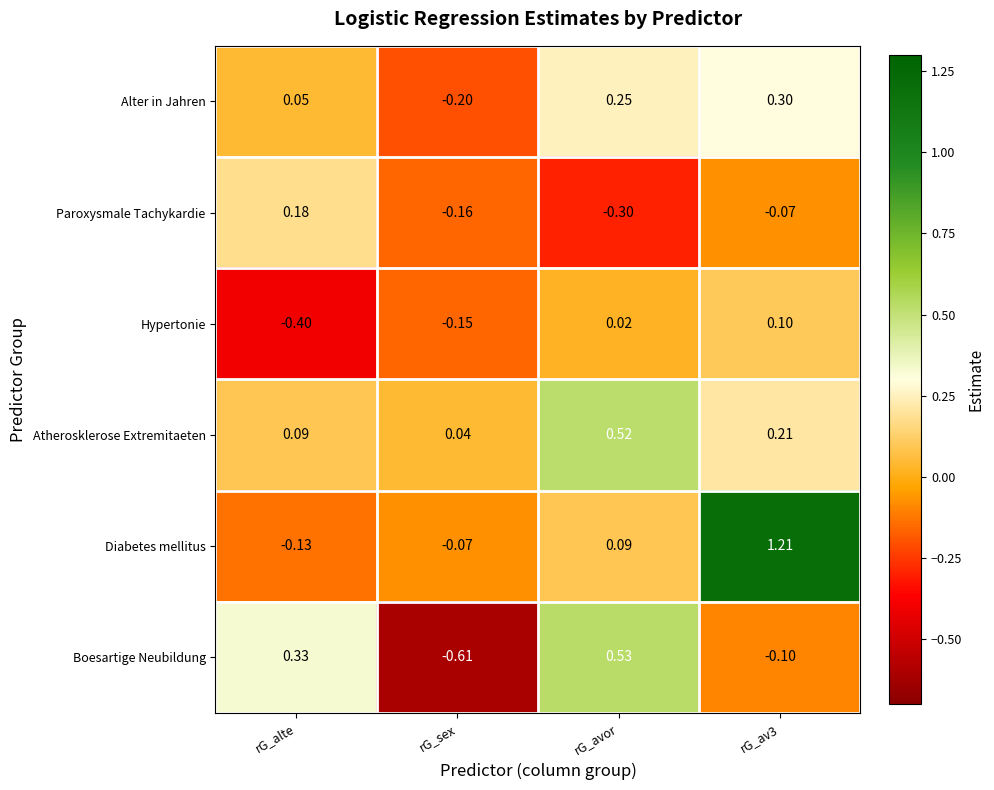

Rank the series by their maximum value, from highest to lowest.

Diabetes mellitus, Boesartige Neubildung, Atherosklerose Extremitaeten, Alter in Jahren, Paroxysmale Tachykardie, Hypertonie